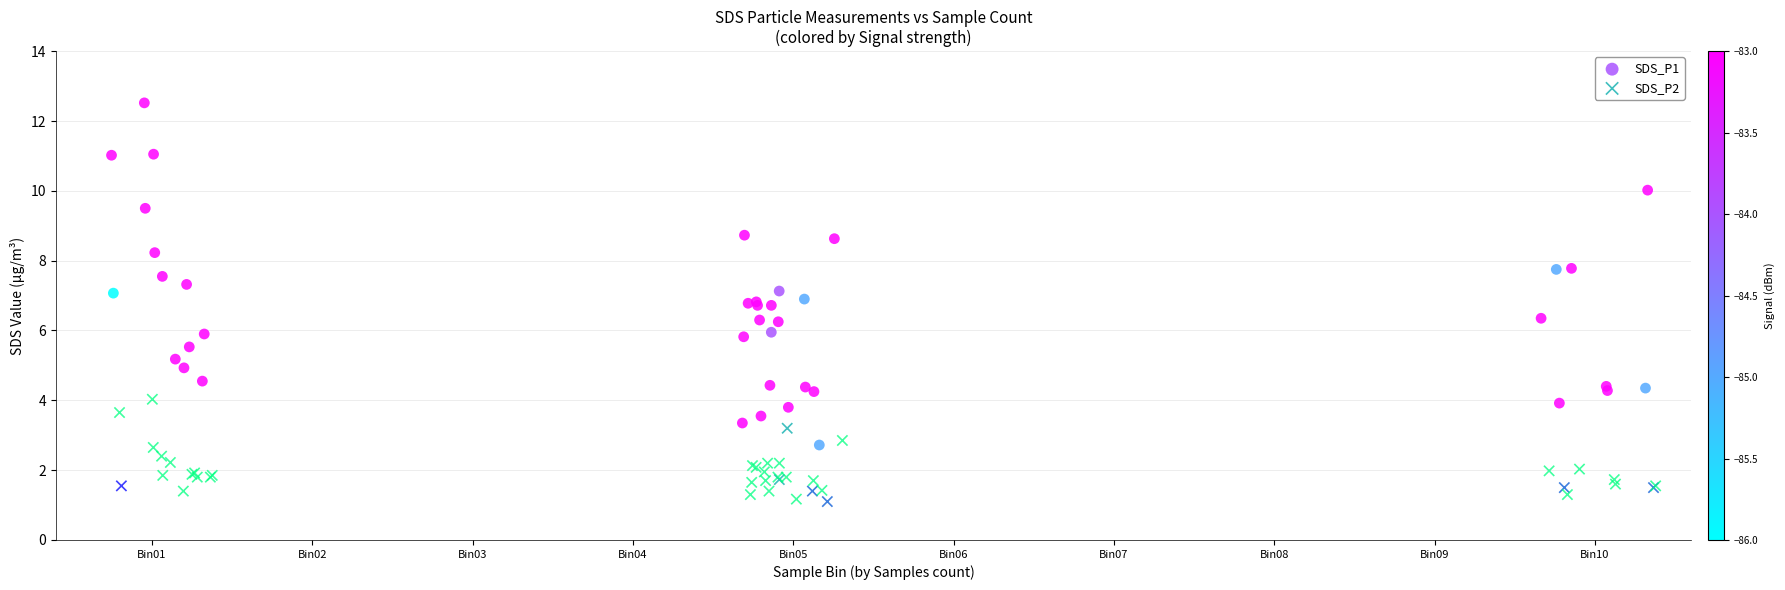

Which series reaches the maximum Y coordinate?

SDS_P1